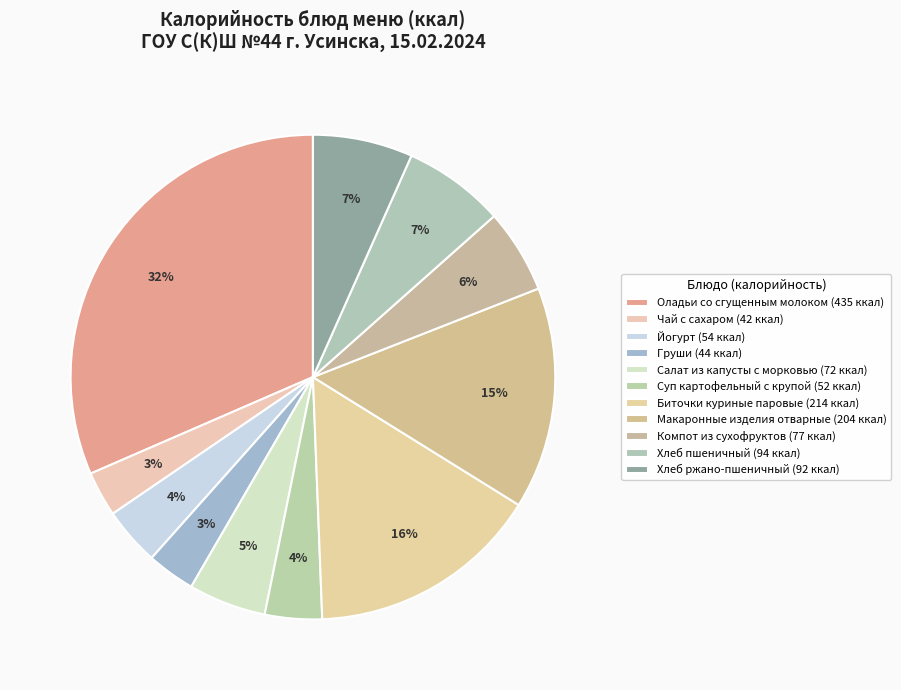

How many slices are in this pie chart?

11